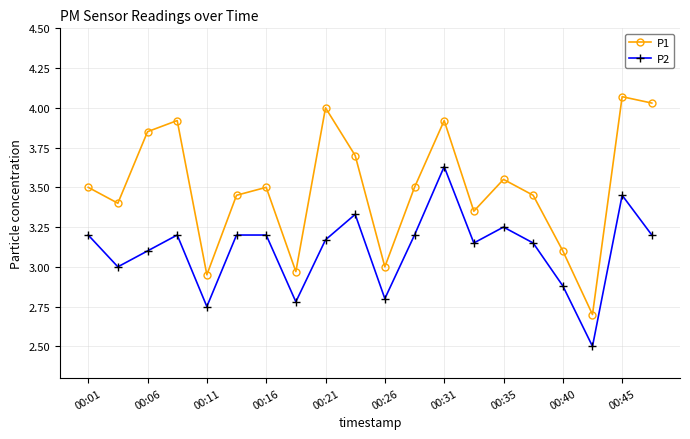

Which series has the largest total across all categories?

P1